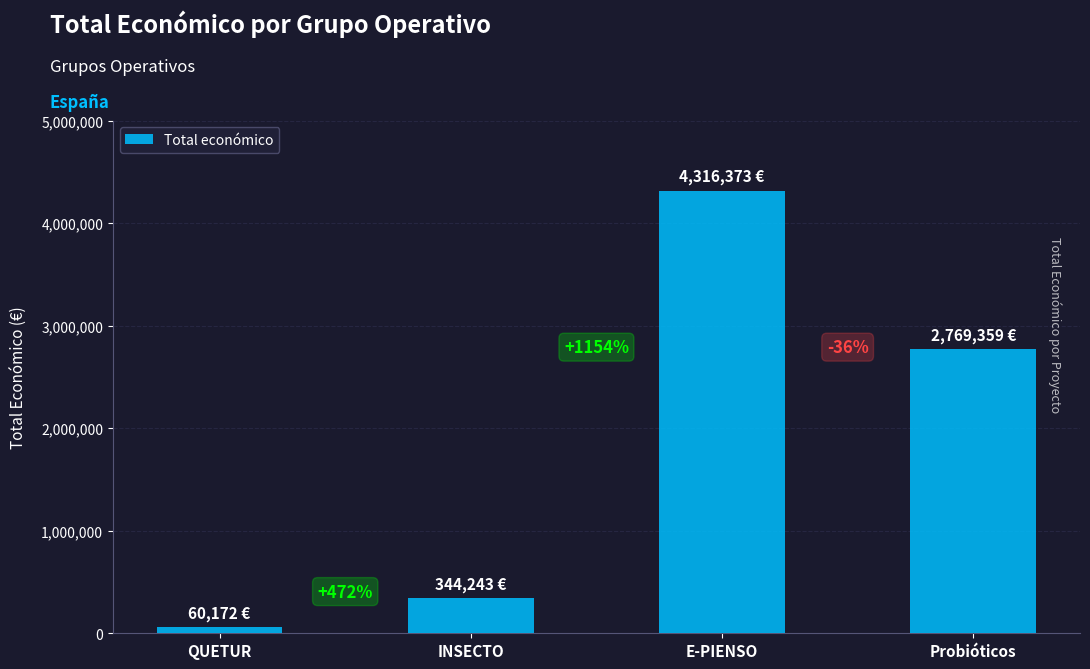

Reading left to right, extract all data points from this chart.

QUETUR=60172	INSECTO=344243	E-PIENSO=4316373	Probióticos=2769359